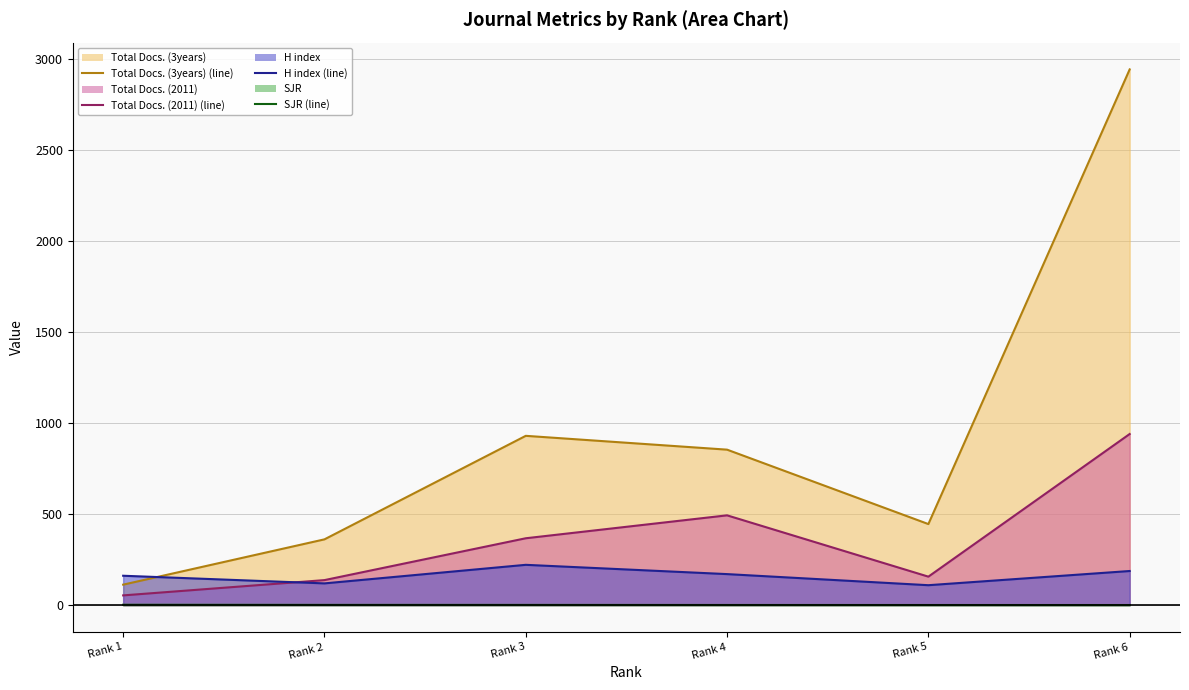

List the series in order of their peak value, lowest first.

SJR (line), H index (line), Total Docs. (2011) (line), Total Docs. (3years) (line)